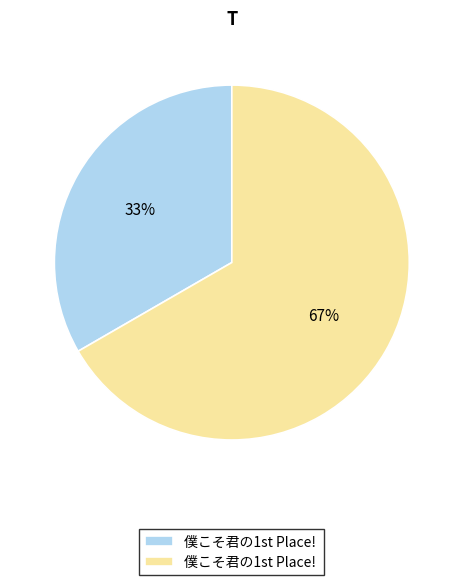

Is there any slice that represents more than half of the pie?

Yes